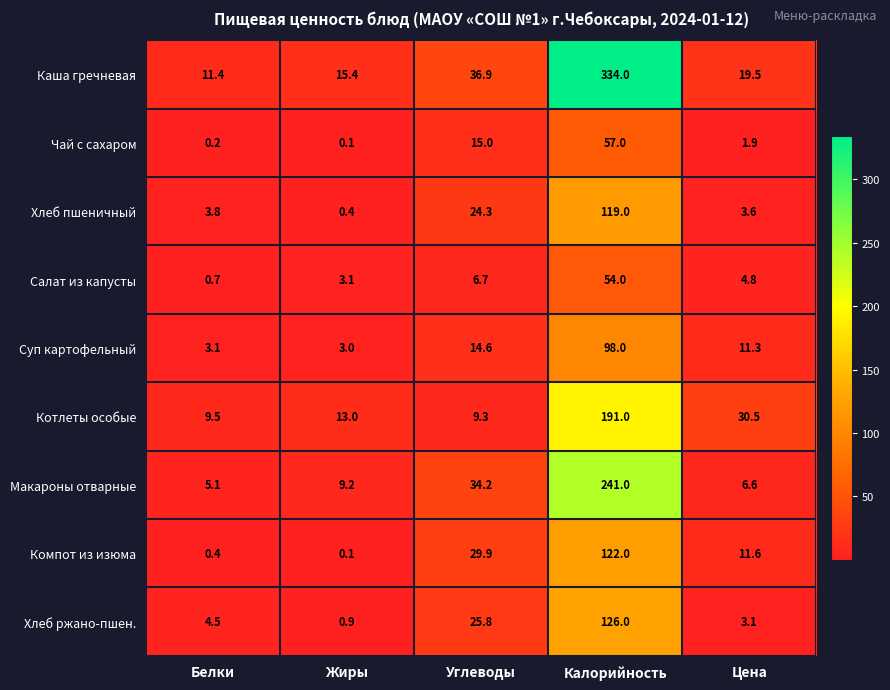

Which category has the lowest value across all series?

Жиры